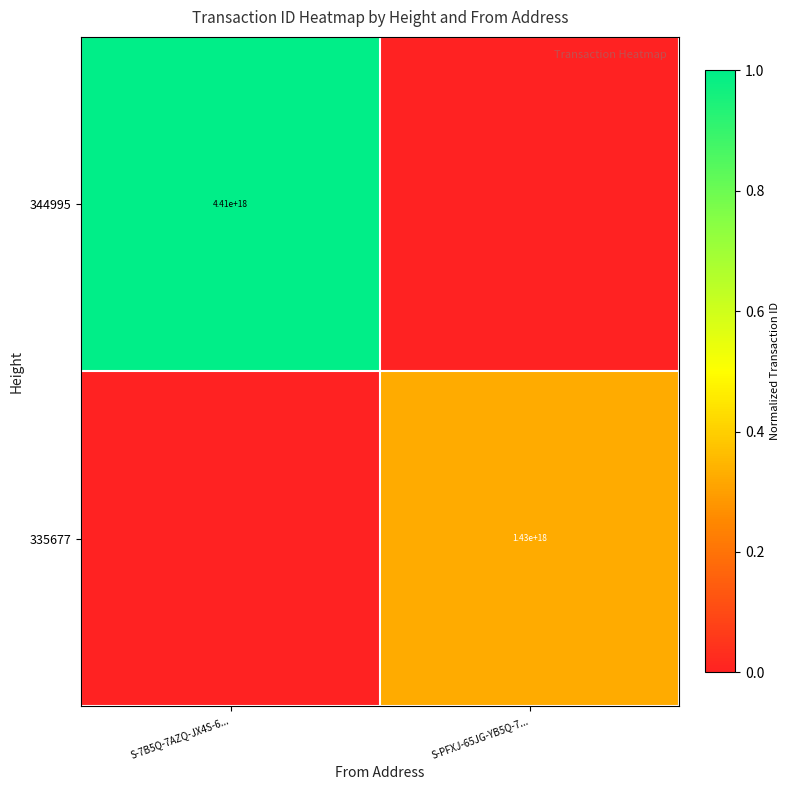

Is it true that 344995 equals 2015079047220532736 at S-7B5Q-7AZQ-JX4S-6...?

False